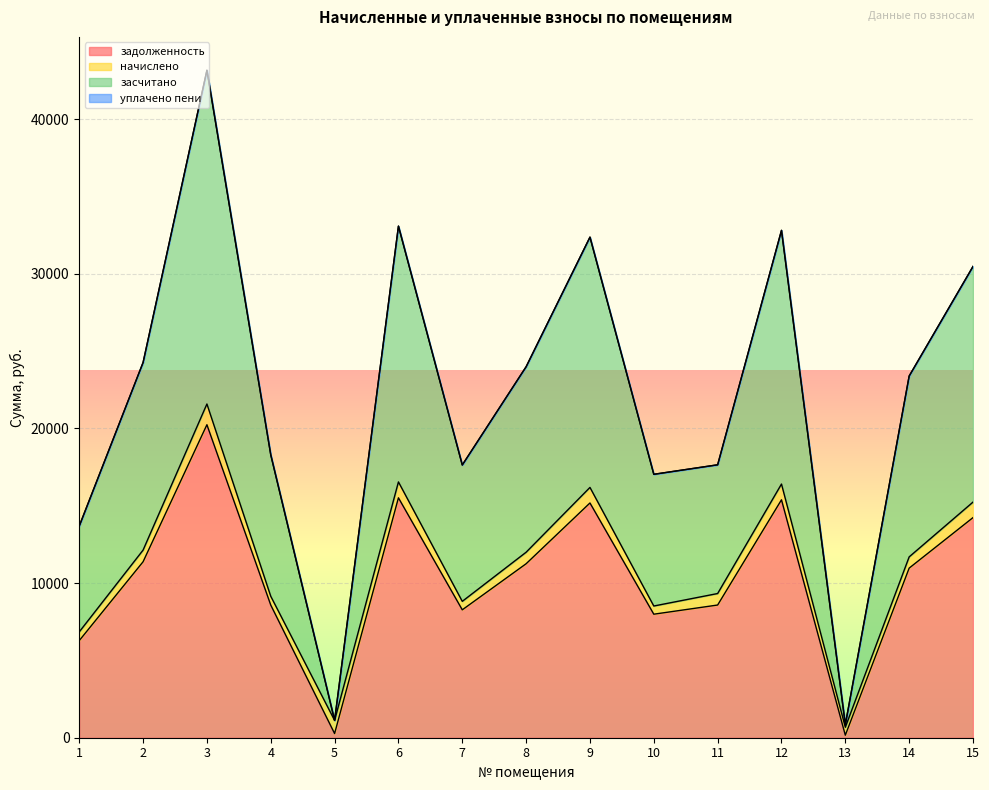

Is it true that задолженность equals 232.5 at 13?

False